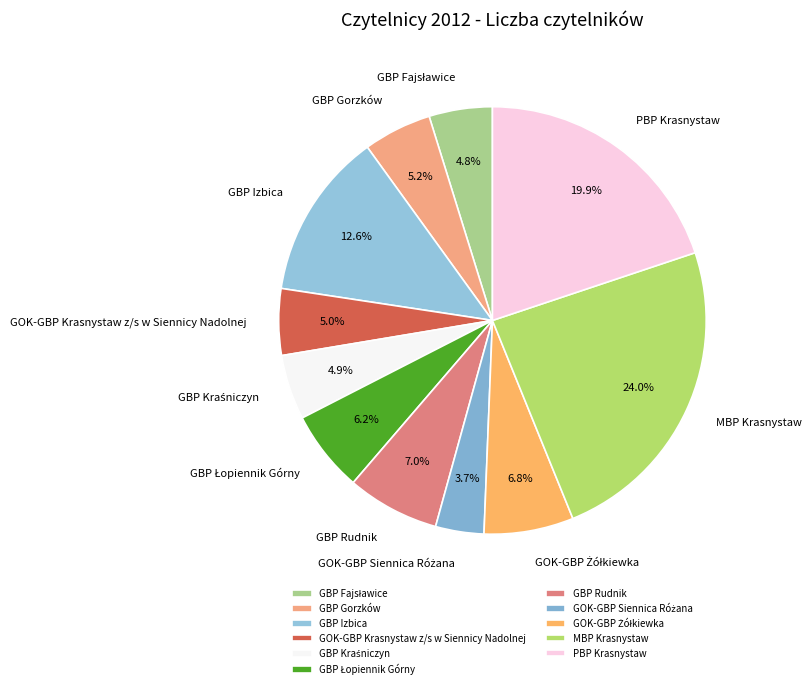

Which has a higher value, GBP Rudnik or GBP Izbica?

GBP Izbica